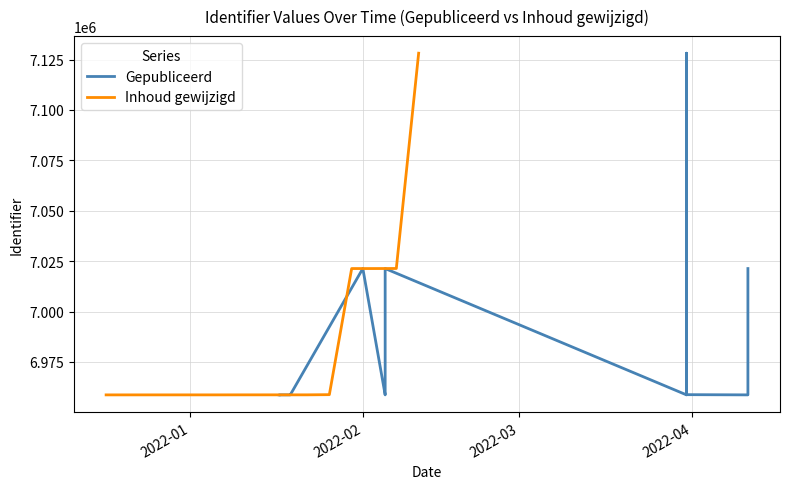

Which series has the widest spread of values?

Gepubliceerd